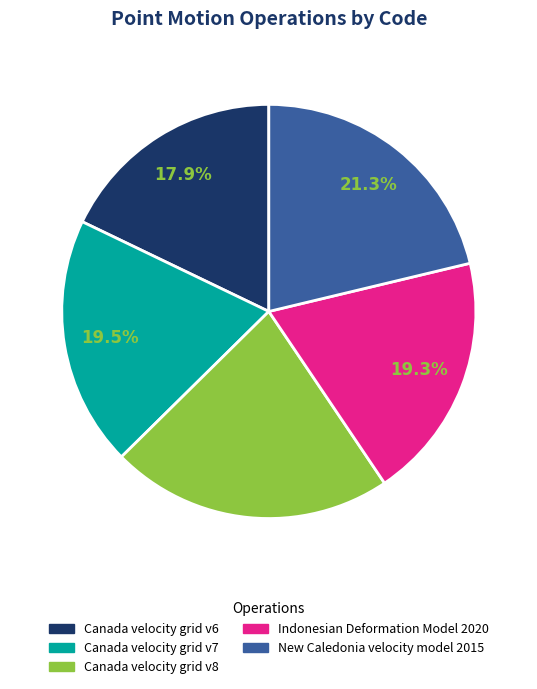

Between Canada velocity grid v8 and Canada velocity grid v7, which is larger?

Canada velocity grid v8